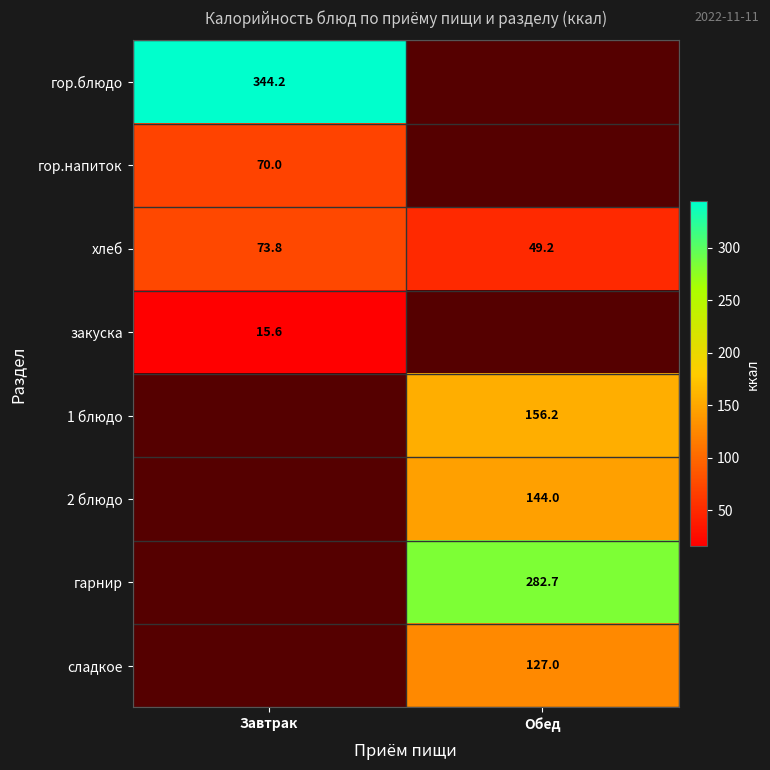

At which label does хлеб reach its minimum?

Обед